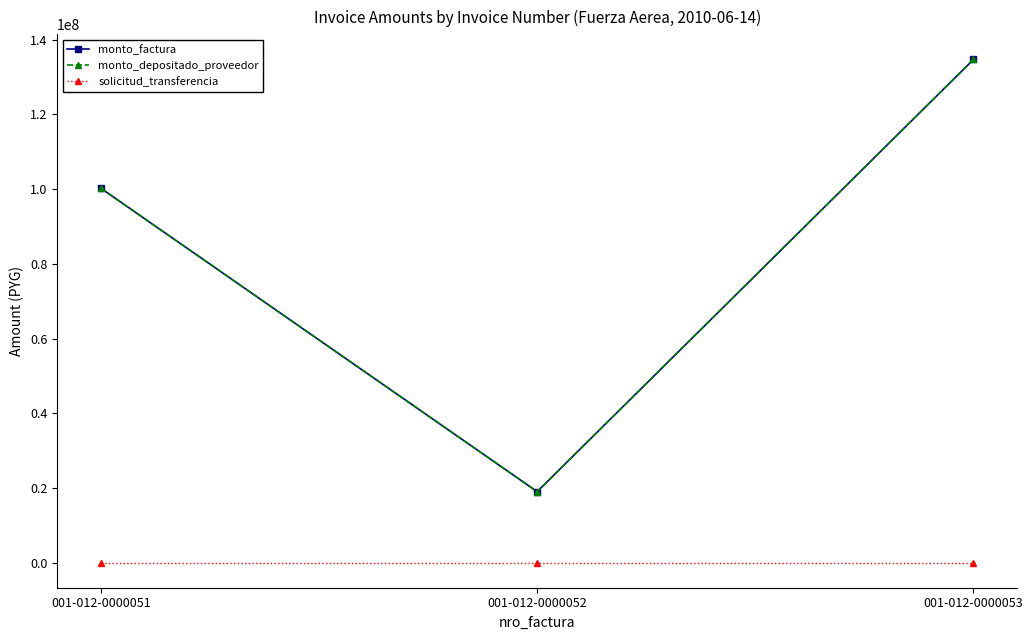

The value of monto_factura at 001-012-0000052 is 28835340. True or false?

False